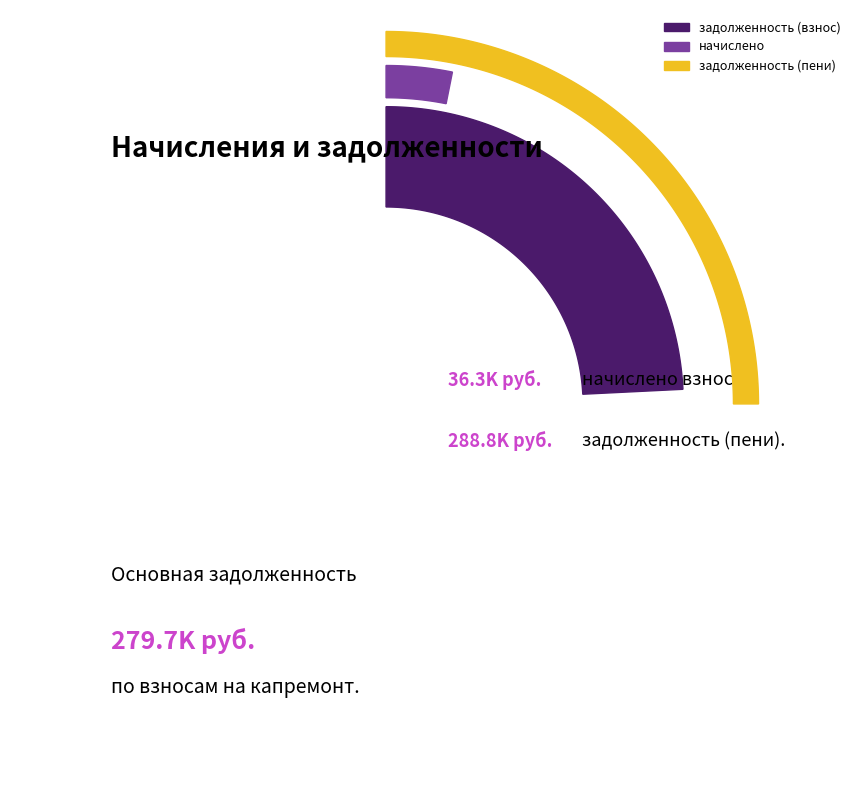

Is there any slice that represents more than half of the pie?

No